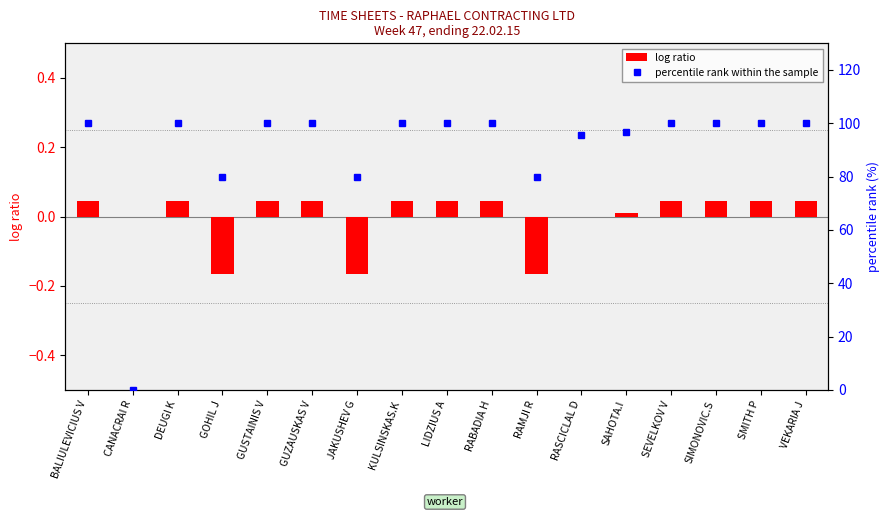

What are all the series names shown in the legend?

log ratio, percentile rank within the sample